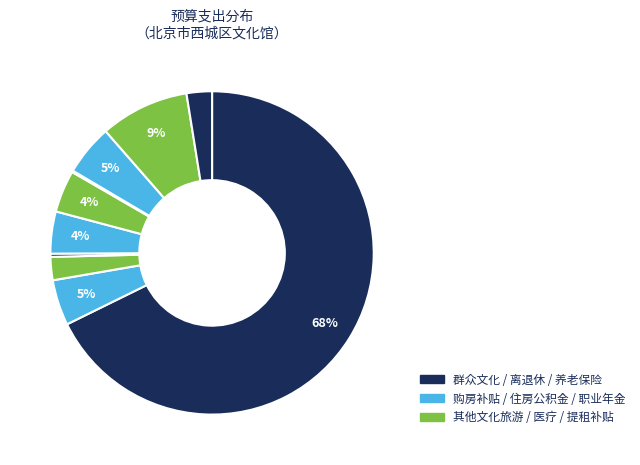

How many slices are in this pie chart?

10